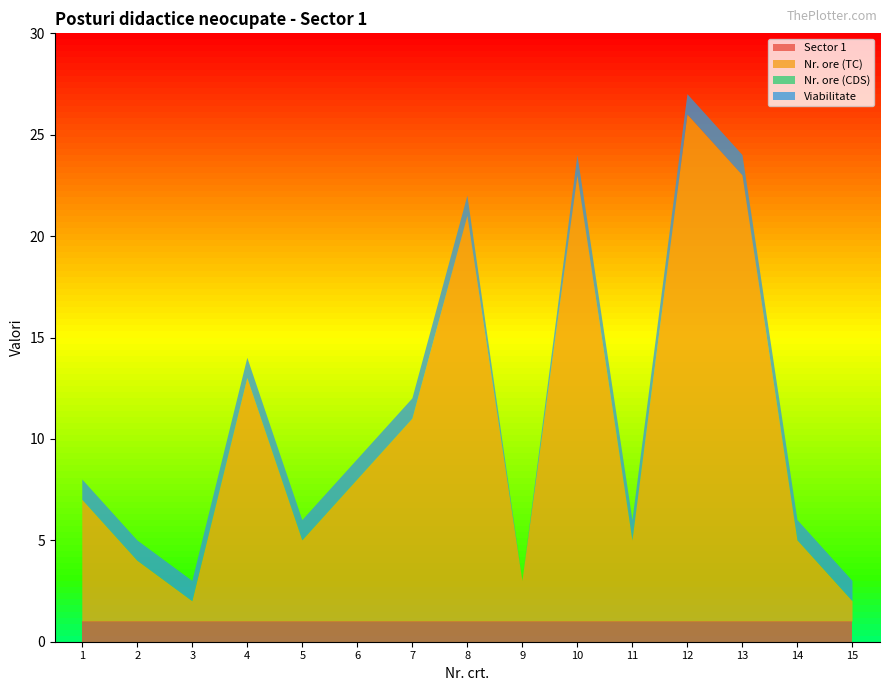

Reading left to right, transcribe all the data shown in this chart.

Sector 1: 1	1	1	1	1	1	1	1	1	1	1	1	1	1	1
Nr. ore (TC): 6	3	1	12	4	7	10	20	2	22	4	25	22	4	1
Nr. ore (CDS): 0	0	0	0	0	0	0	0	0	0	0	0	0	0	0
Viabilitate: 1	1	1	1	1	1	1	1	0	1	1	1	1	1	1